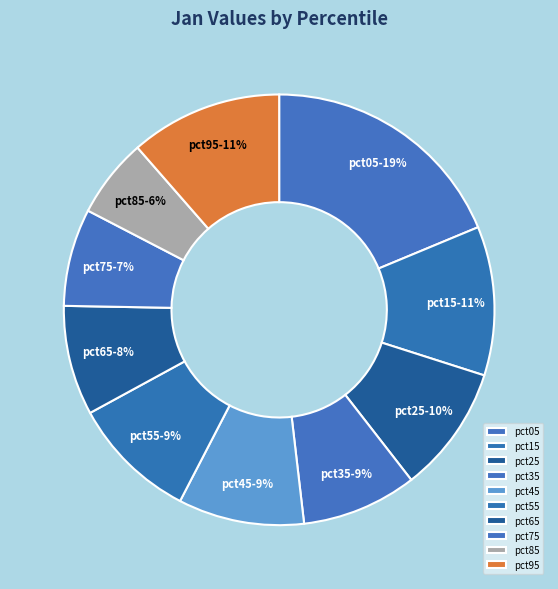

Between pct95 and pct85, which is larger?

pct95